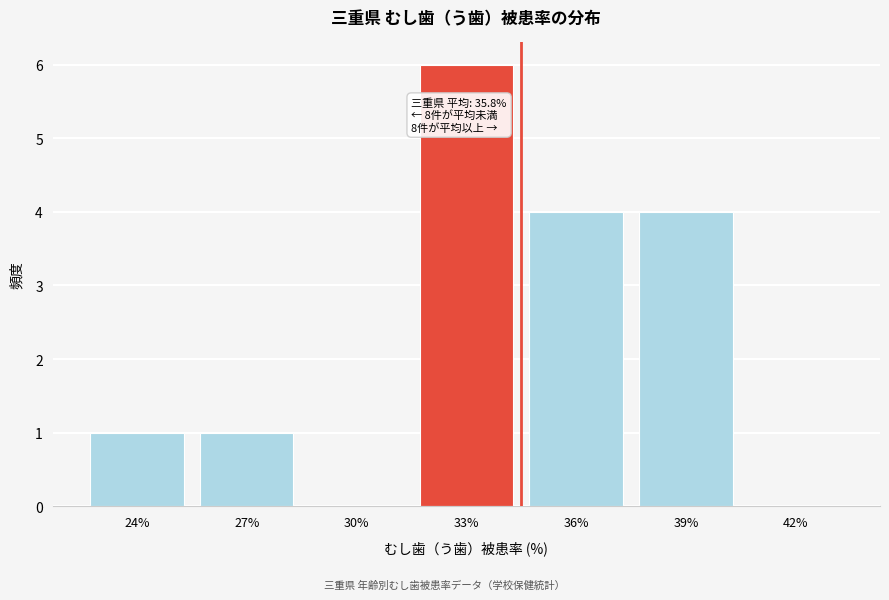

Reading left to right, what are all the values shown in this chart?

24%=1	27%=1	30%=0	33%=6	36%=4	39%=4	42%=0